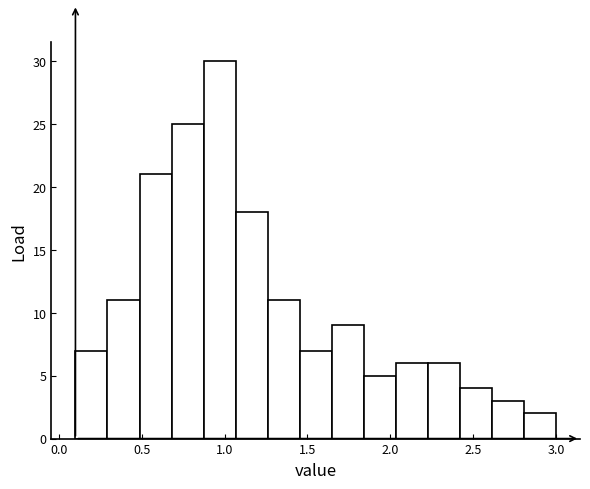

Read against the x-axis, roughly where is the centre of the tallest bar?

0.95